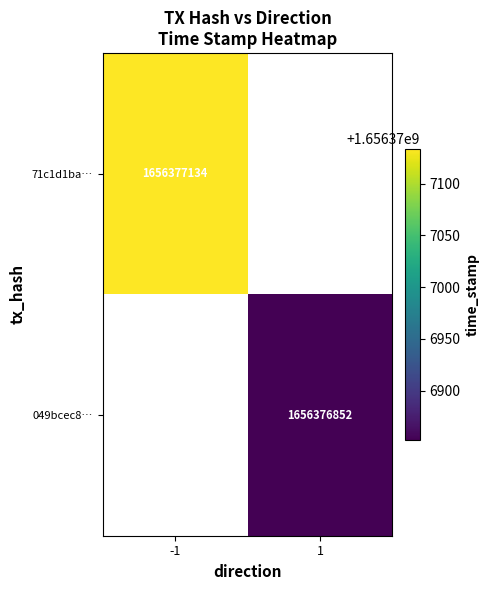

Is it true that 049bcec8… equals 1656376852 at 1?

True